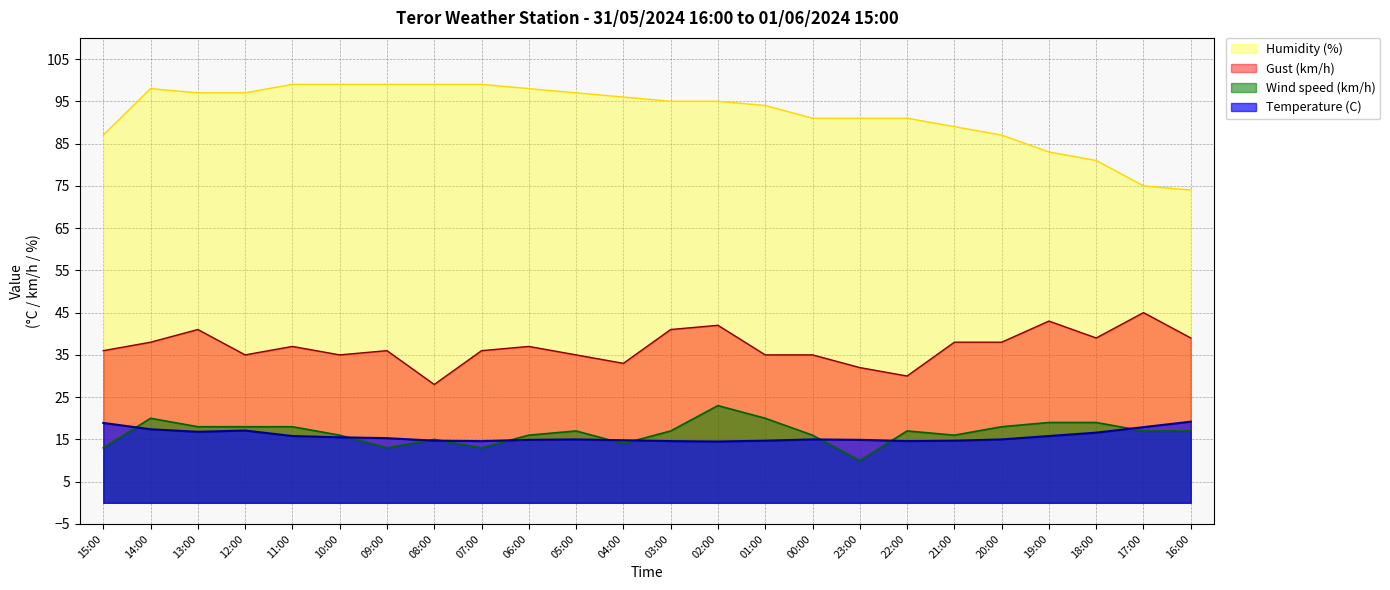

Which series has the widest spread of values?

Humidity (%)